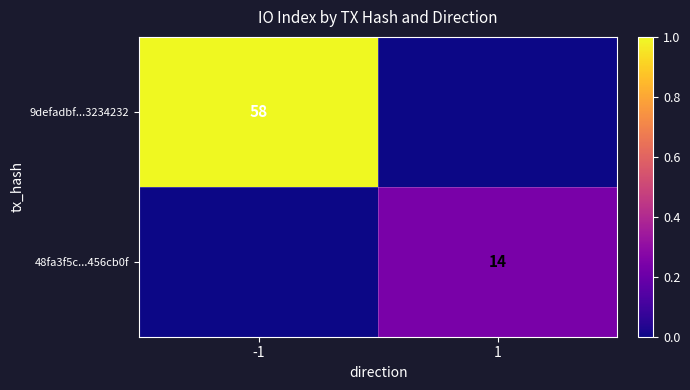

Is the value of 9defadbf...3234232 at -1 greater than the value of 48fa3f5c...456cb0f at 1?

Yes